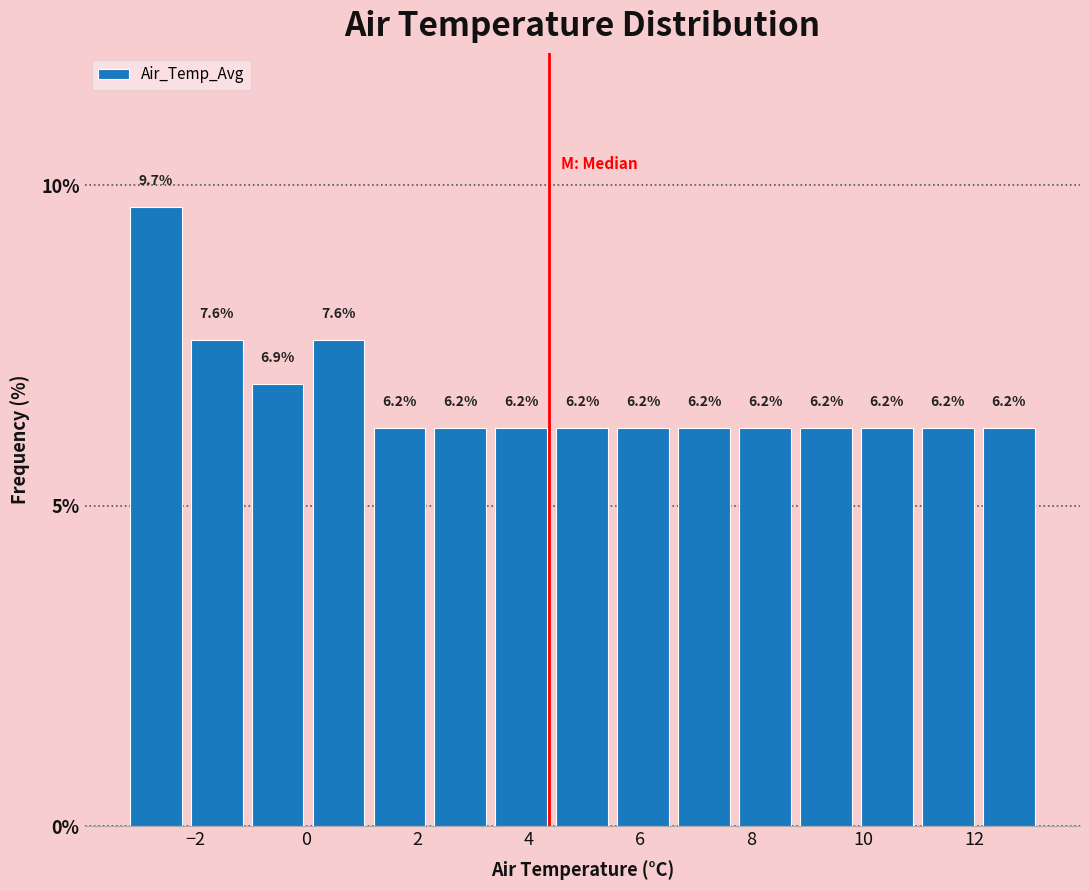

Over which range of the x-axis is the bar tallest?

-3.2 to -2.2